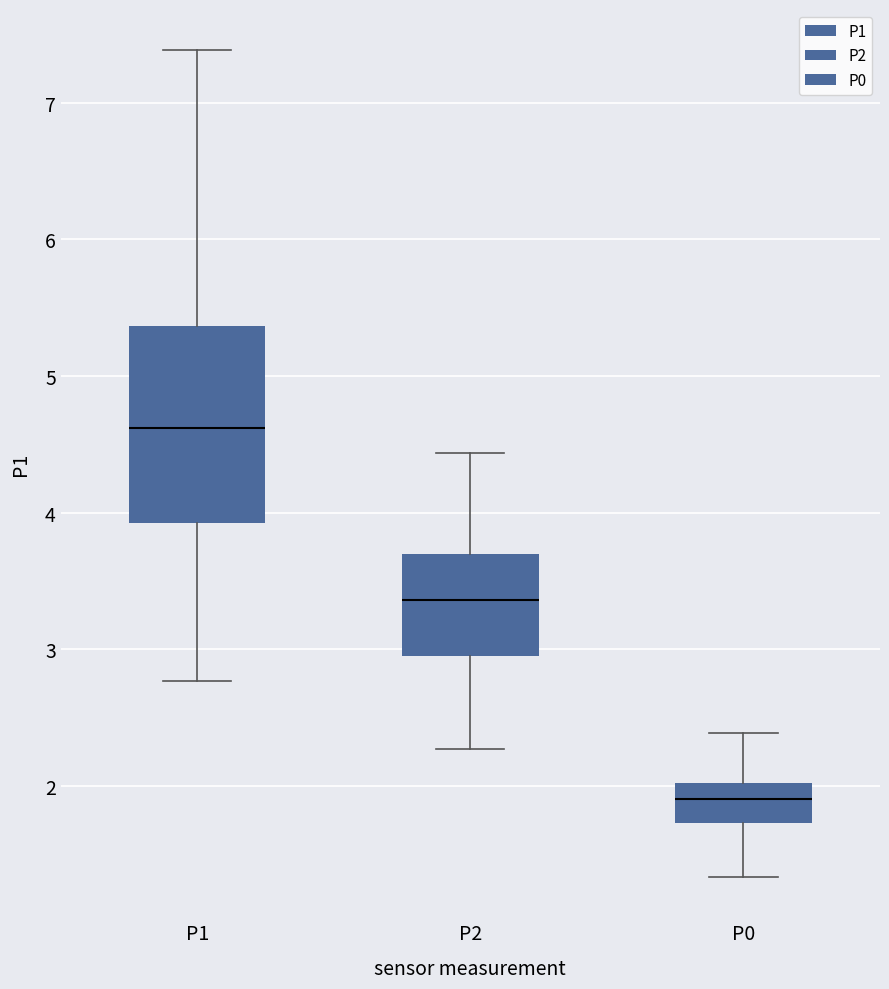

Reading left to right, transcribe this box plot: for each box, give where its median line is, the range the box spans, and where its two whiskers end, as read against the y-axis. The values are not printed on the chart, so give them approximately, as read against the axis.

P1: median 4.6, box 3.9 to 5.4, whiskers 2.8 to 7.4
P2: median 3.4, box 3.0 to 3.7, whiskers 2.3 to 4.4
P0: median 1.9, box 1.7 to 2.0, whiskers 1.3 to 2.4